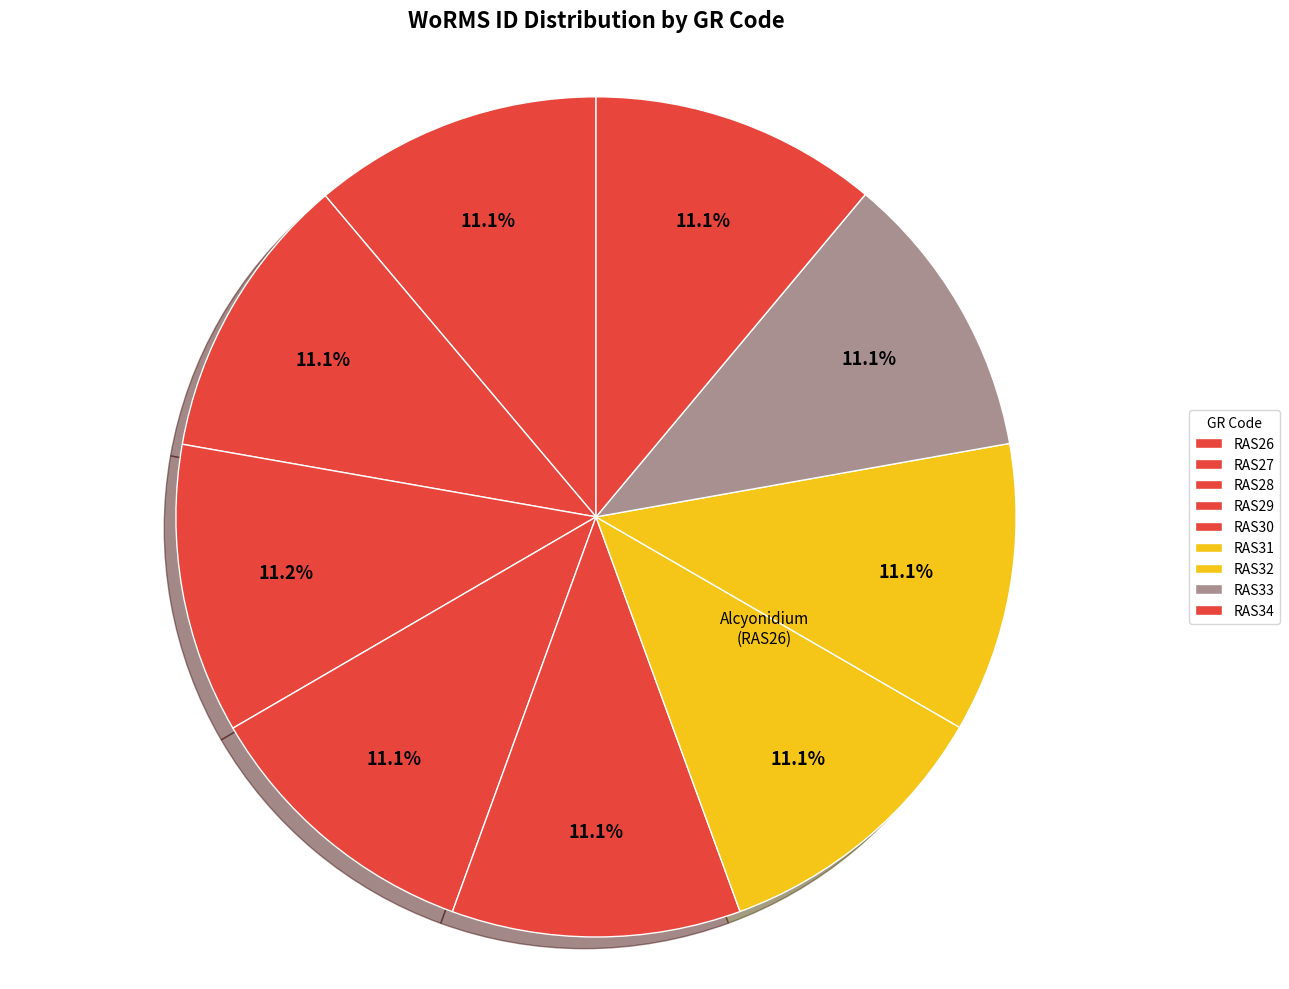

The RAS31 slice represents 11% of the pie. True or false?

True